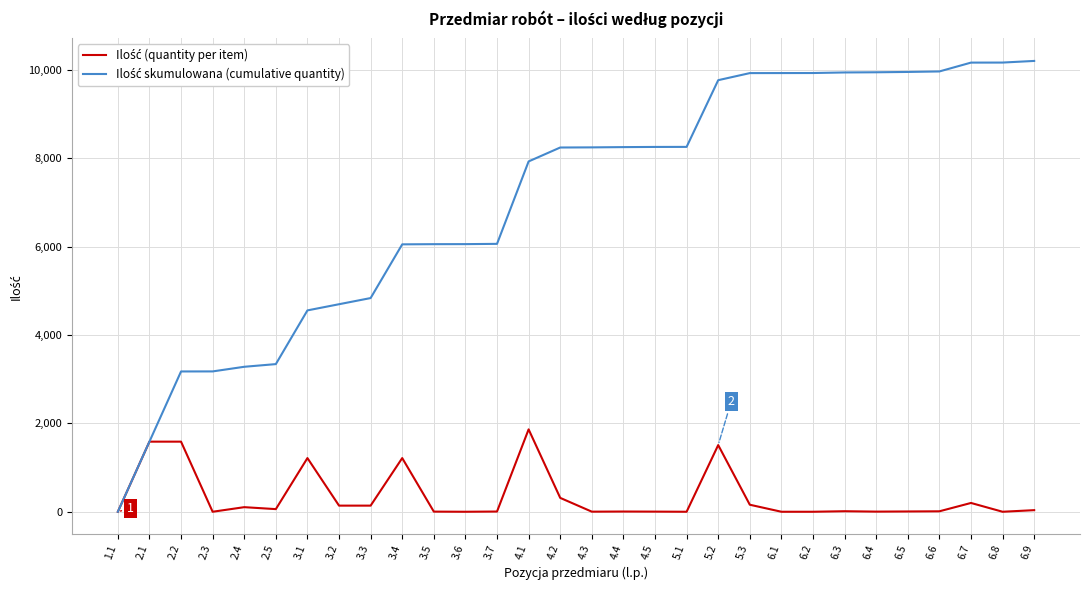

Count the number of categories in the chart.

30